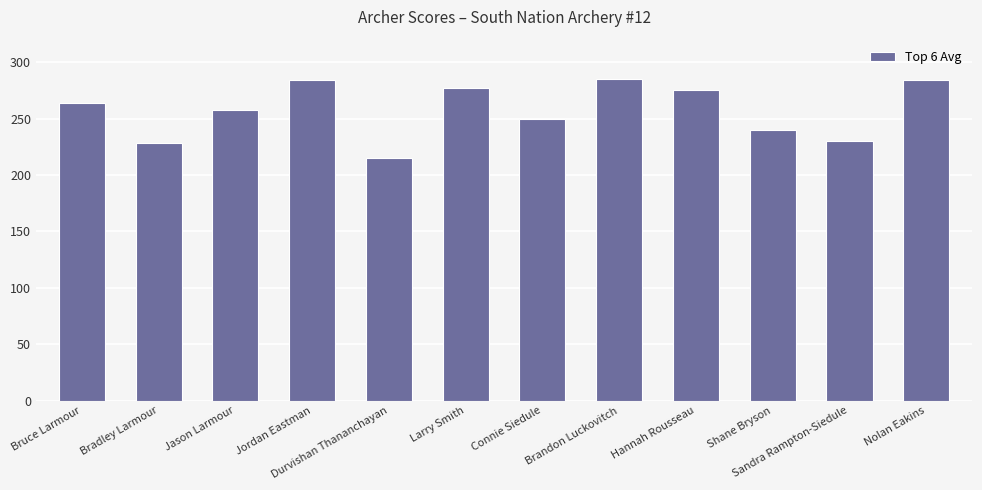

Between Bradley Larmour and Nolan Eakins, which is larger?

Nolan Eakins